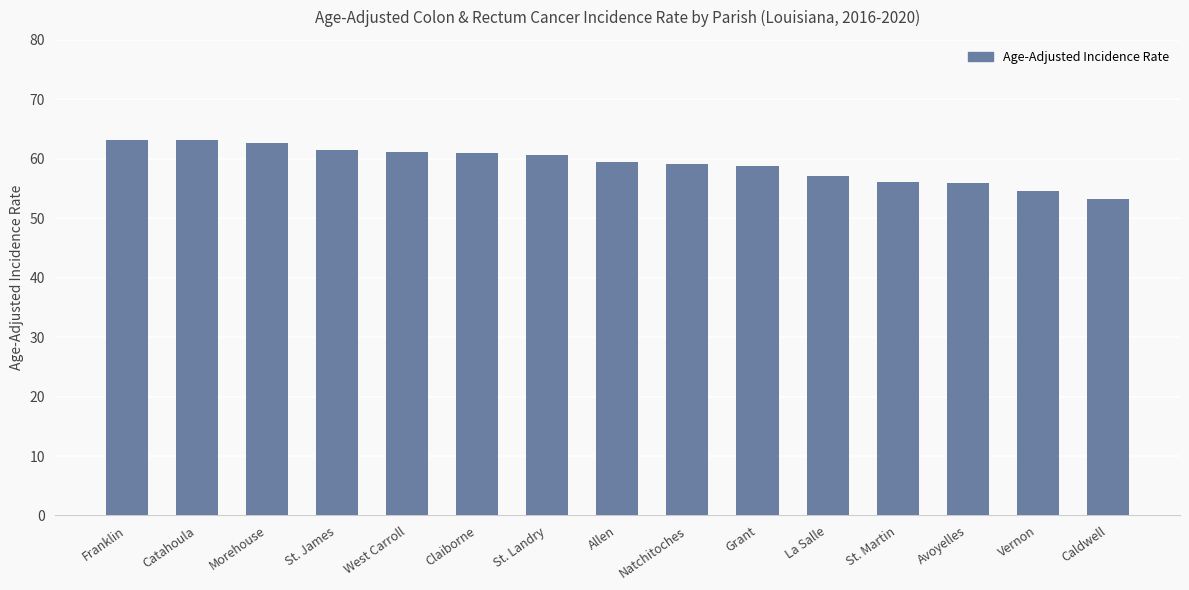

What is the approximate value at Natchitoches?

59.2